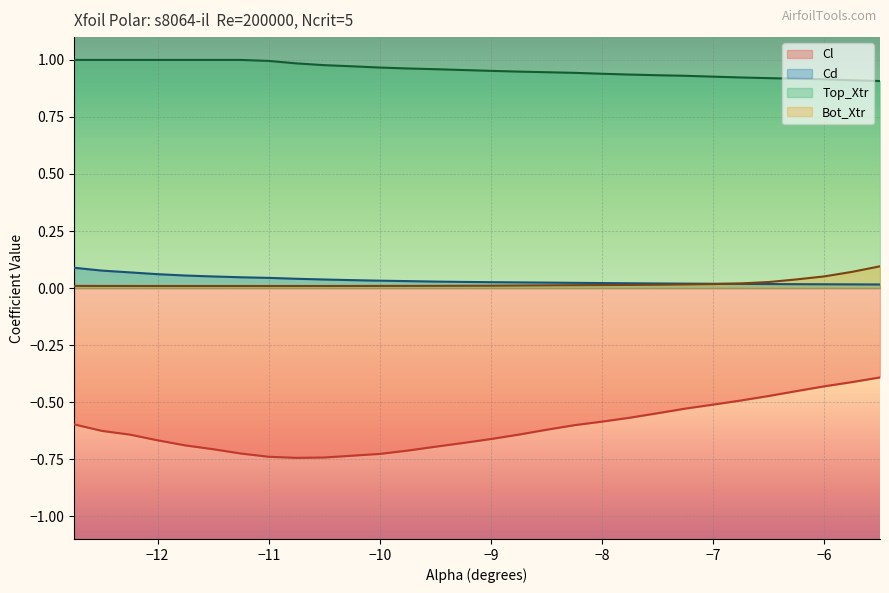

True or false: Bot_Xtr has more than 0 points higher than both neighbors.

False